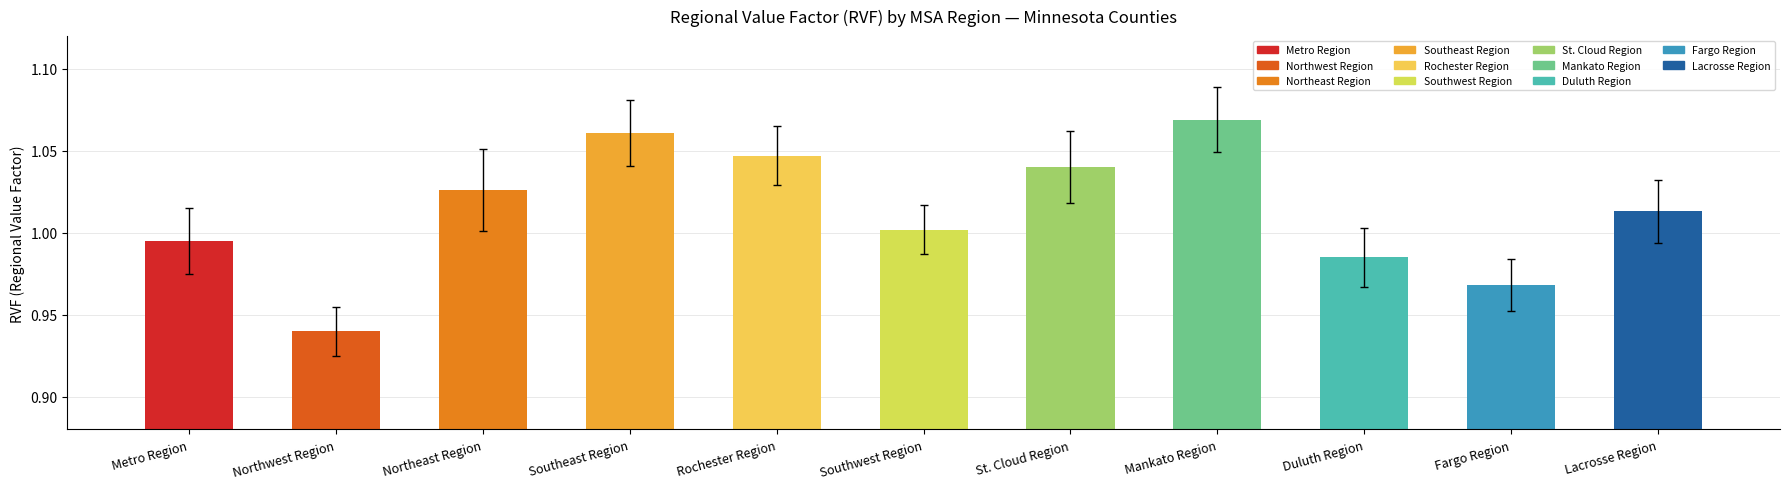

At which category does the chart reach its minimum across all series?

Northwest Region